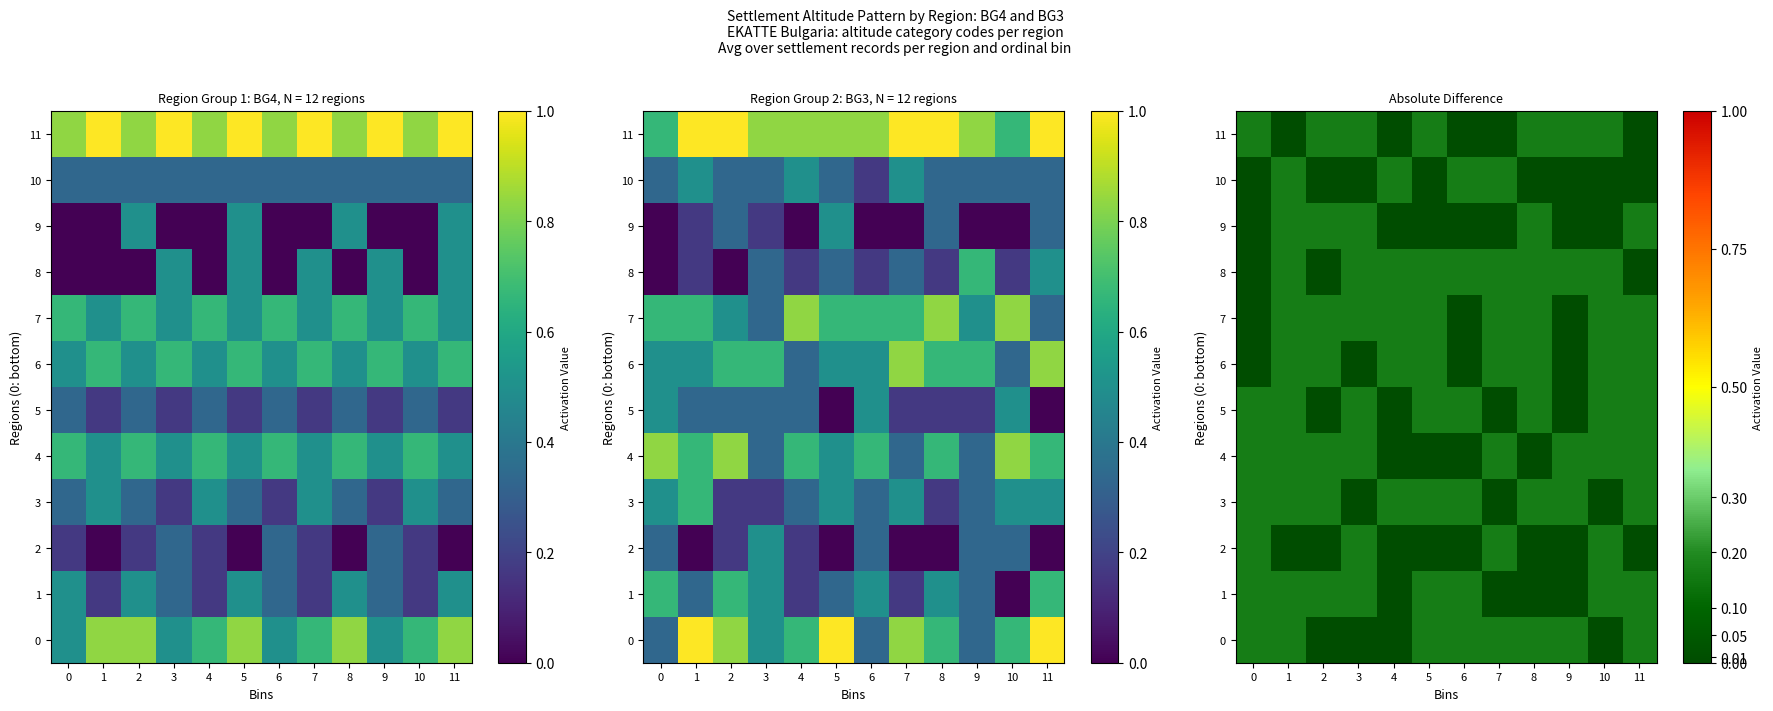

The 5 series shows 0.2 at 0. True or false?

True